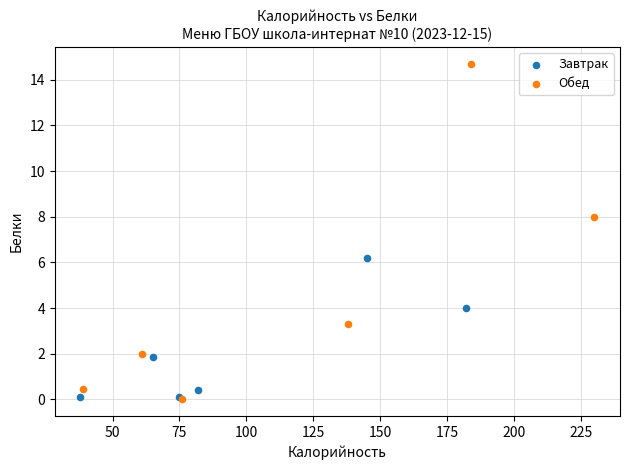

Which series has the widest spread of Y values?

Обед